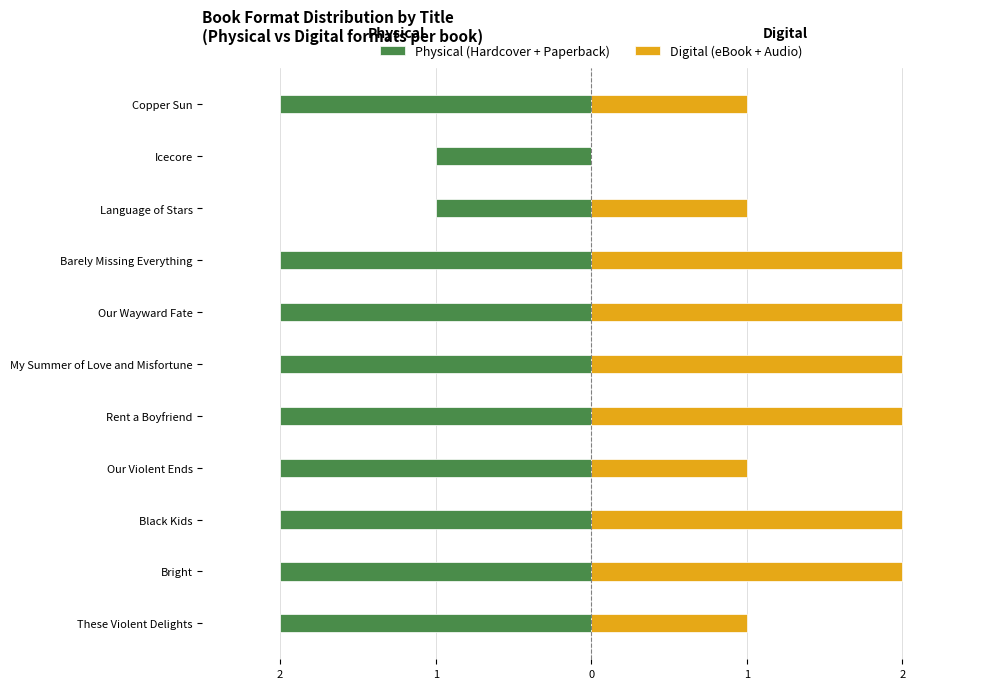

How many values in Digital (eBook + Audio) are above zero?

10